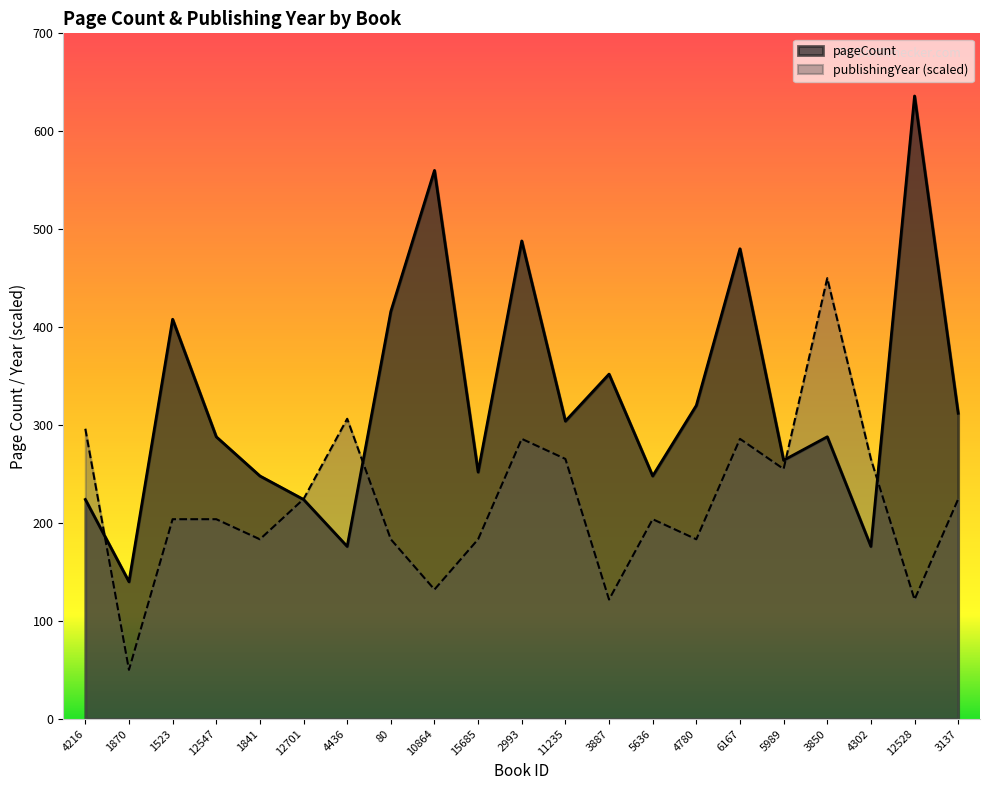

True or false: pageCount has a value of 176.0 at 4302.

True